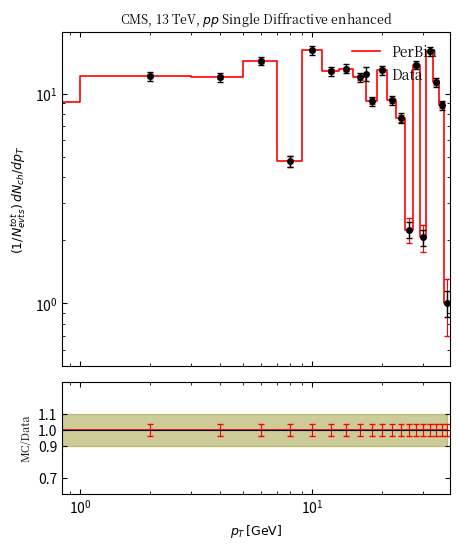

How many data points in Data are above 11?

11